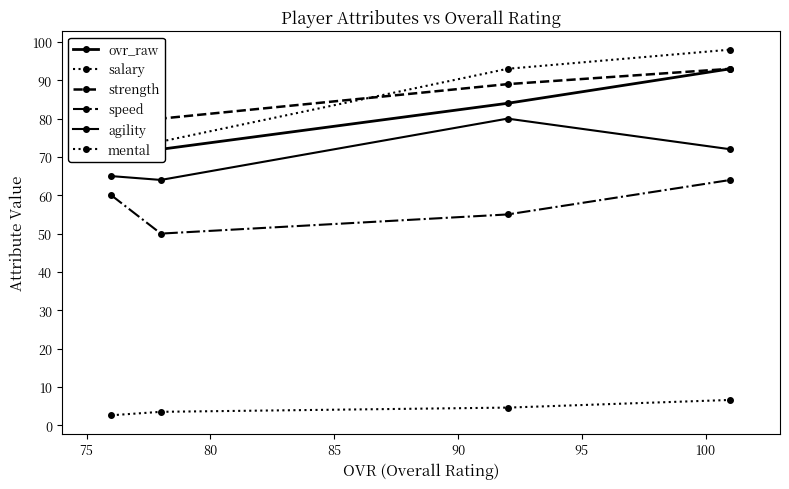

True or false: ovr_raw has more than 0 interior local peaks.

False